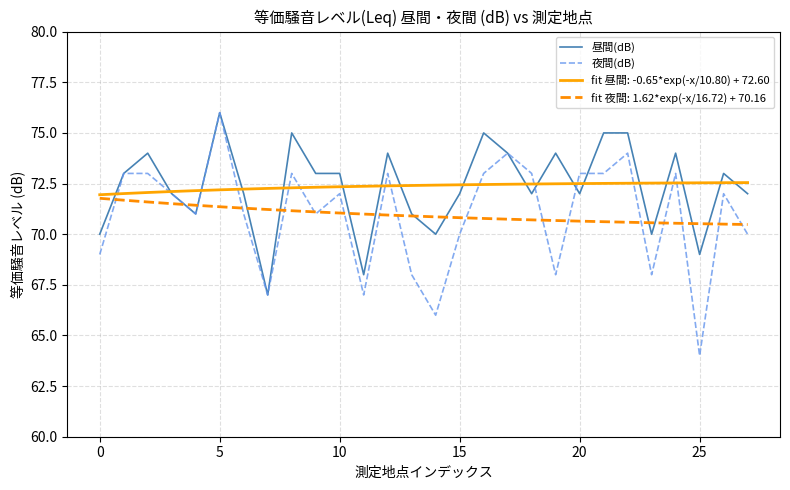

Which series has the widest spread of values?

夜間(dB)